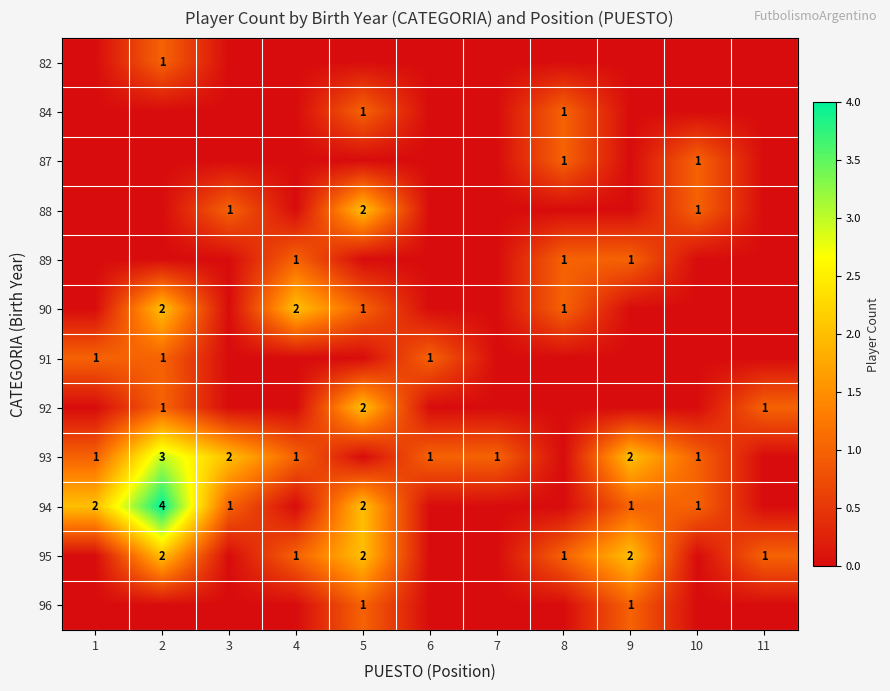

What is the sum of the 93 values at 9 and 4?

3